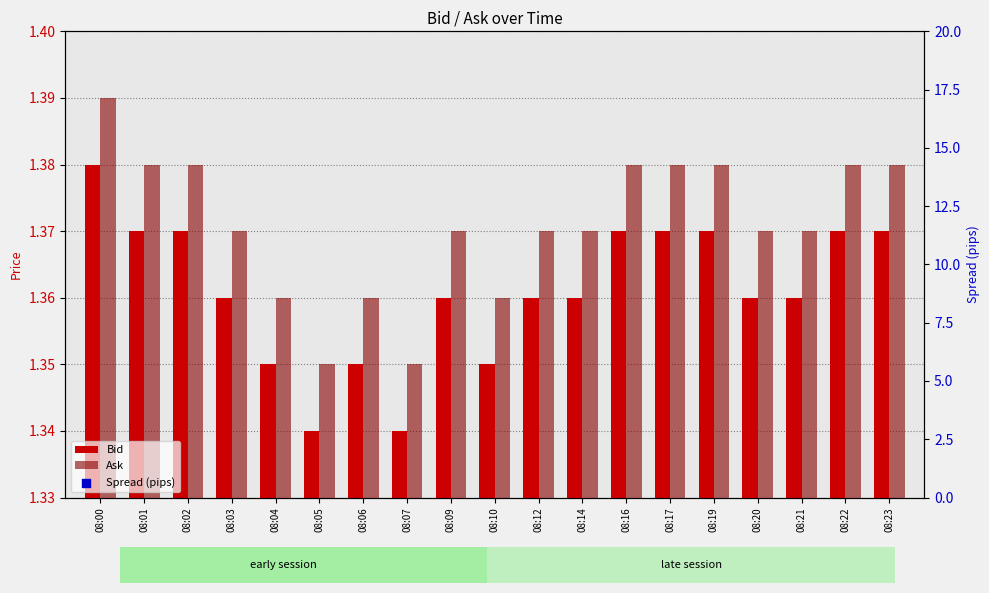

Which series has the widest spread of Y values?

Bid